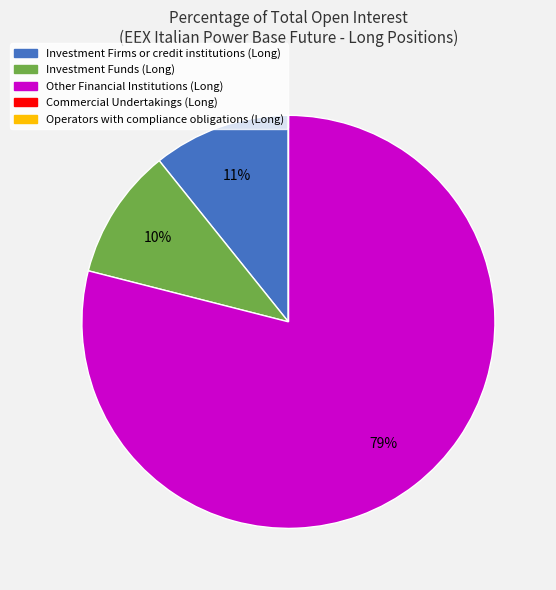

True or false: Other Financial Institutions (Long) accounts for 79% of the total.

True